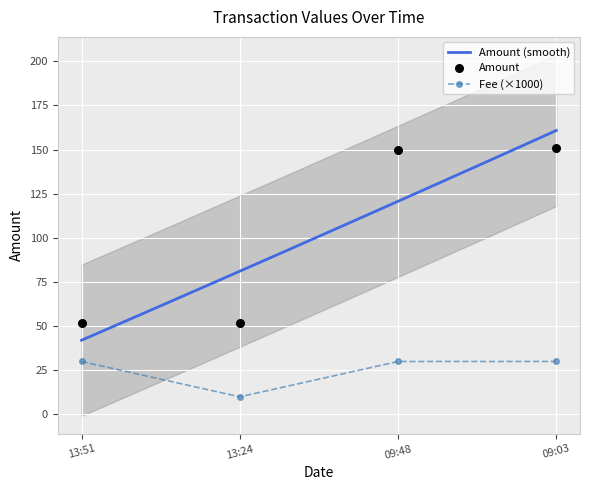

Which series reaches the minimum Y coordinate?

Fee